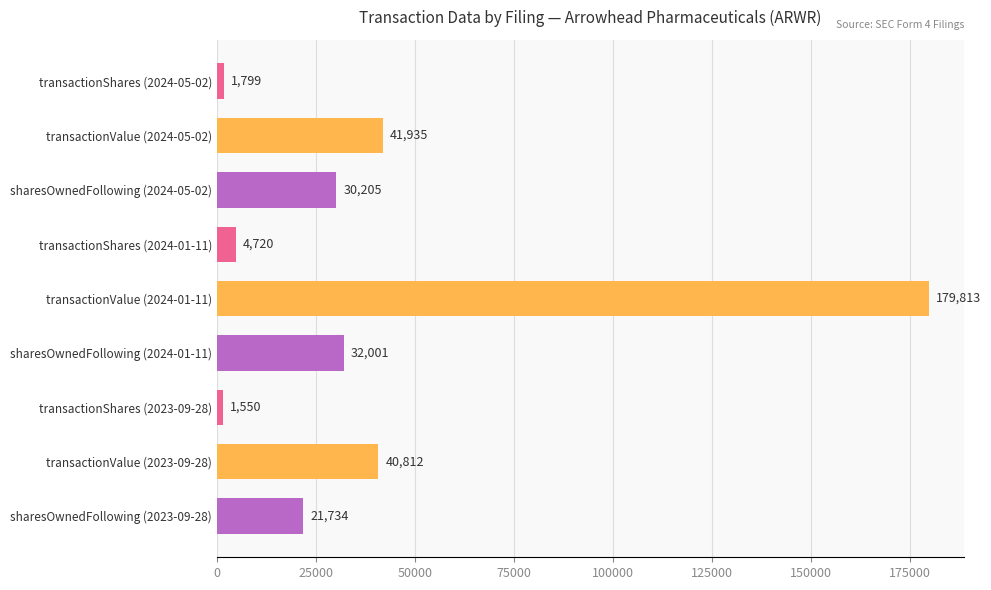

What position from the bottom is sharesOwnedFollowing (2024-01-11)?

4